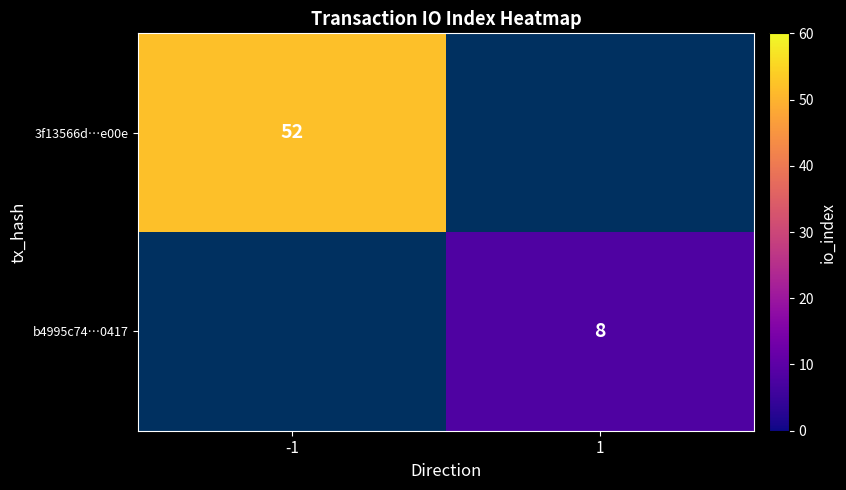

Is the value of 3f13566d…e00e at -1 greater than the value of b4995c74…0417 at 1?

Yes